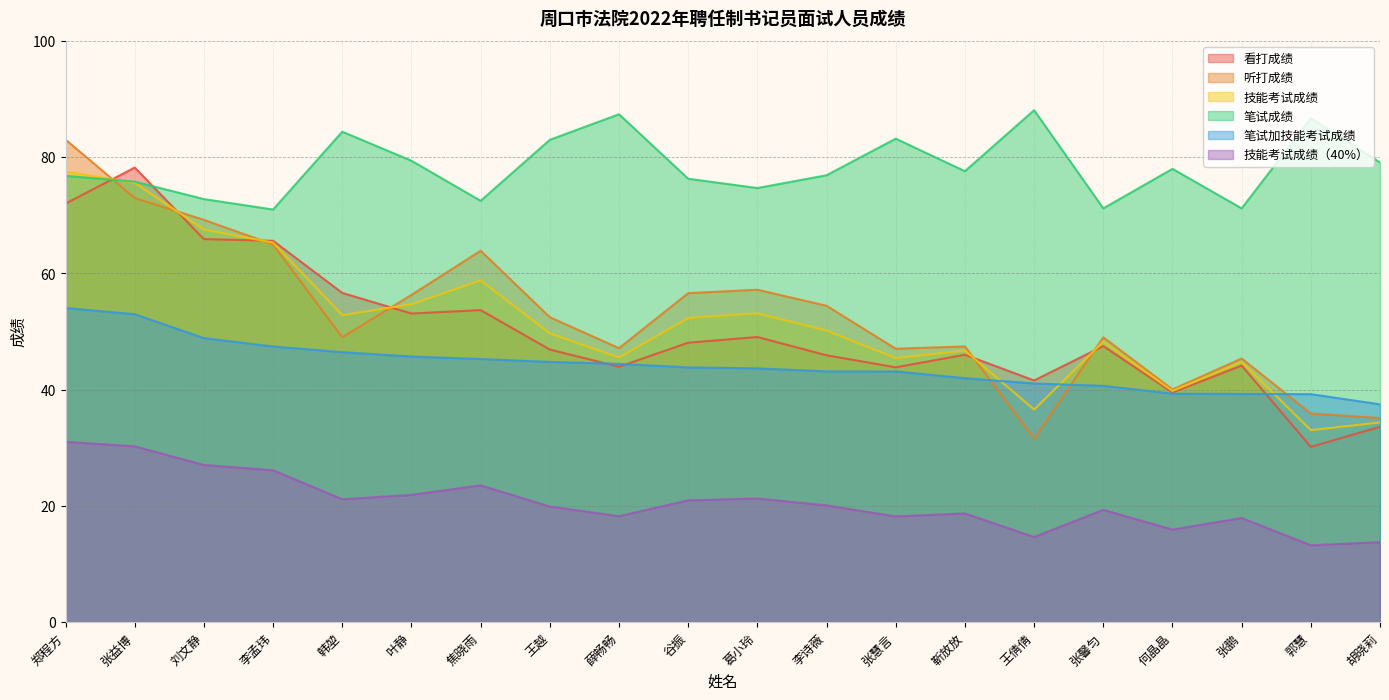

Reading left to right, transcribe all the data shown in this chart.

看打成绩: 郑程方=72.0	张益博=78.2	刘文静=65.9	李孟玮=65.6	韩堃=56.6	叶静=53.1	焦晓雨=53.7	王越=46.9	薛畅畅=43.9	谷振=48.1	葛小玲=49.1	李诗薇=45.9	张慧言=43.8	靳放放=46.0	王倩倩=41.6	张馨匀=47.5	何晶晶=39.5	张鹏=44.1	郭慧=30.1	胡晓莉=33.6
听打成绩: 郑程方=83.0	张益博=73.0	刘文静=69.2	李孟玮=65.0	韩堃=49.0	叶静=56.3	焦晓雨=63.9	王越=52.5	薛畅畅=47.1	谷振=56.6	葛小玲=57.2	李诗薇=54.4	张慧言=47.0	靳放放=47.4	王倩倩=31.6	张馨匀=49.0	何晶晶=40.0	张鹏=45.4	郭慧=35.9	胡晓莉=35.1
技能考试成绩: 郑程方=77.5	张益博=75.6	刘文静=67.6	李孟玮=65.3	韩堃=52.8	叶静=54.7	焦晓雨=58.8	王越=49.7	薛畅畅=45.5	谷振=52.3	葛小玲=53.1	李诗薇=50.2	张慧言=45.4	靳放放=46.7	王倩倩=36.6	张馨匀=48.2	何晶晶=39.8	张鹏=44.8	郭慧=33.0	胡晓莉=34.4
笔试成绩: 郑程方=76.8	张益博=75.8	刘文静=72.8	李孟玮=71.0	韩堃=84.4	叶静=79.4	焦晓雨=72.5	王越=83.0	薛畅畅=87.4	谷振=76.3	葛小玲=74.7	李诗薇=76.9	张慧言=83.2	靳放放=77.6	王倩倩=88.1	张馨匀=71.2	何晶晶=78.0	张鹏=71.2	郭慧=86.7	胡晓莉=79.1
笔试加技能考试成绩: 郑程方=54.1	张益博=53.0	刘文静=48.9	李孟玮=47.4	韩堃=46.5	叶静=45.7	焦晓雨=45.3	王越=44.8	薛畅畅=44.4	谷振=43.8	葛小玲=43.7	李诗薇=43.1	张慧言=43.1	靳放放=42.0	王倩倩=41.1	张馨匀=40.7	何晶晶=39.3	张鹏=39.3	郭慧=39.2	胡晓莉=37.5
技能考试成绩（40%）: 郑程方=31.0	张益博=30.2	刘文静=27.0	李孟玮=26.1	韩堃=21.1	叶静=21.9	焦晓雨=23.5	王越=19.9	薛畅畅=18.2	谷振=20.9	葛小玲=21.3	李诗薇=20.1	张慧言=18.2	靳放放=18.7	王倩倩=14.6	张馨匀=19.3	何晶晶=15.9	张鹏=17.9	郭慧=13.2	胡晓莉=13.7